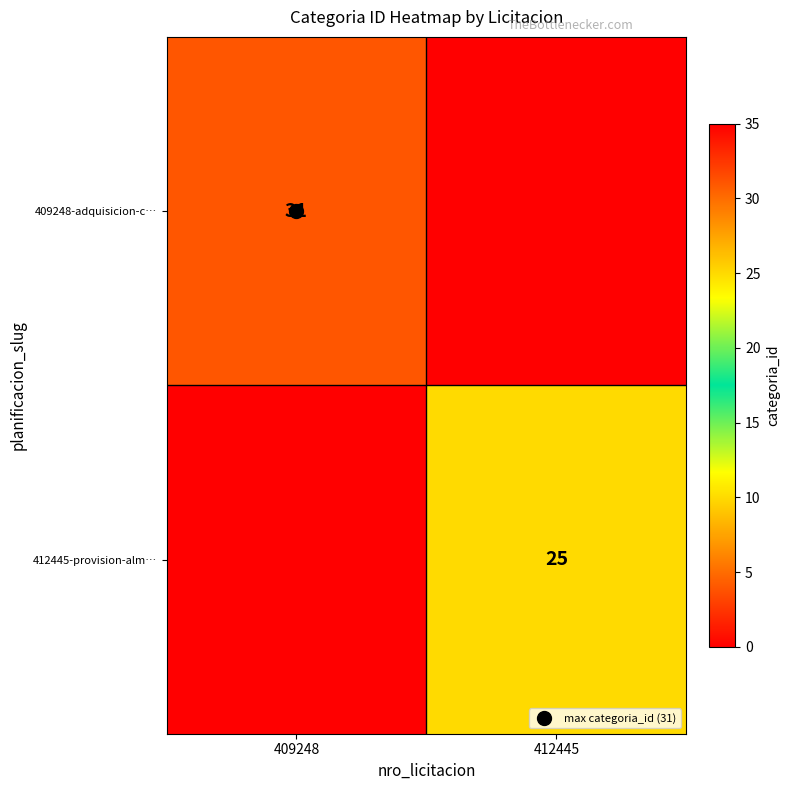

True or false: 409248-adquisicion-c… has a value of -11 at 412445.

False